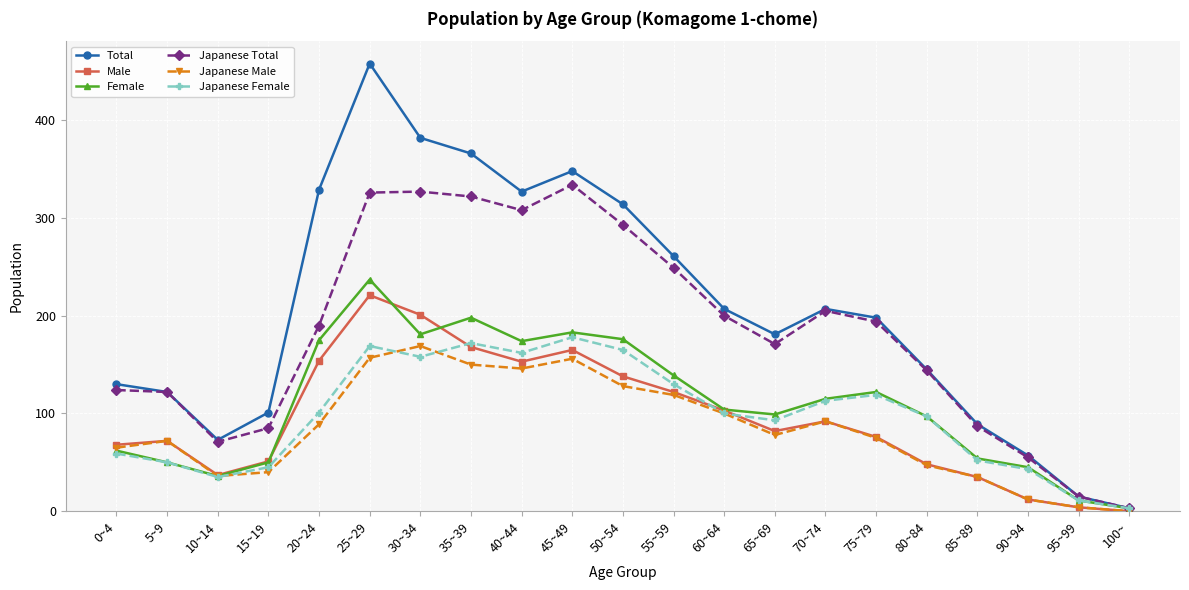

What is the maximum value shown in the chart?

458